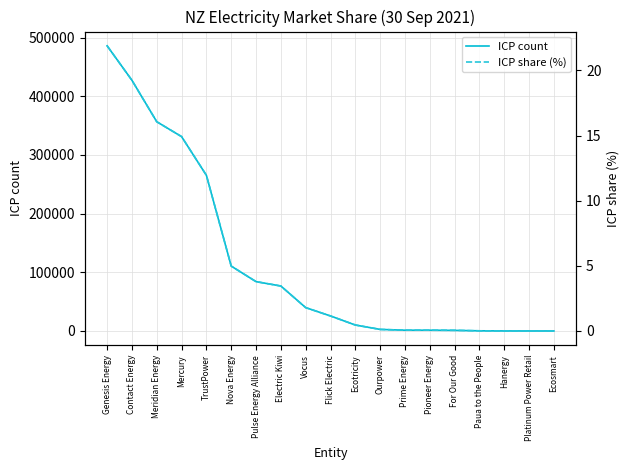

True or false: ICP count and ICP share (%) intersect in this chart.

False